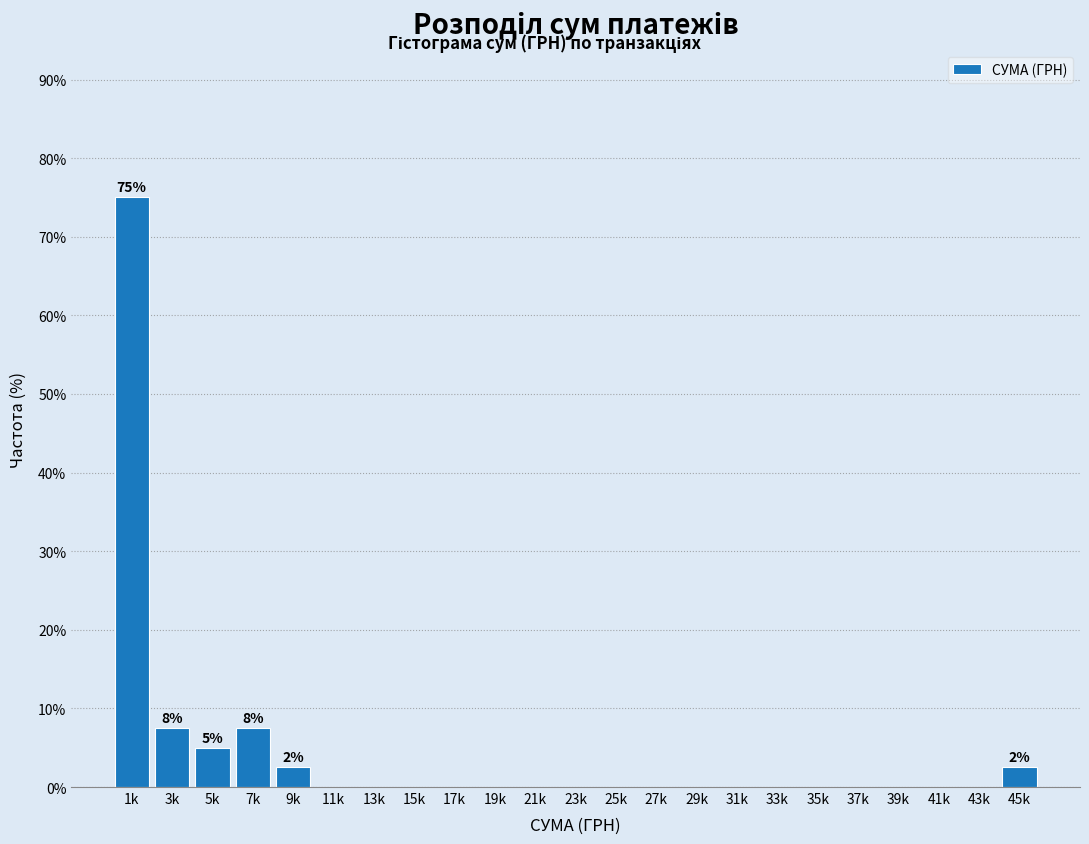

Reading left to right, extract all data points from this chart.

1k=75.0	3k=7.5	5k=5.0	7k=7.5	9k=2.5	11k=0.0	13k=0.0	15k=0.0	17k=0.0	19k=0.0	21k=0.0	23k=0.0	25k=0.0	27k=0.0	29k=0.0	31k=0.0	33k=0.0	35k=0.0	37k=0.0	39k=0.0	41k=0.0	43k=0.0	45k=2.5